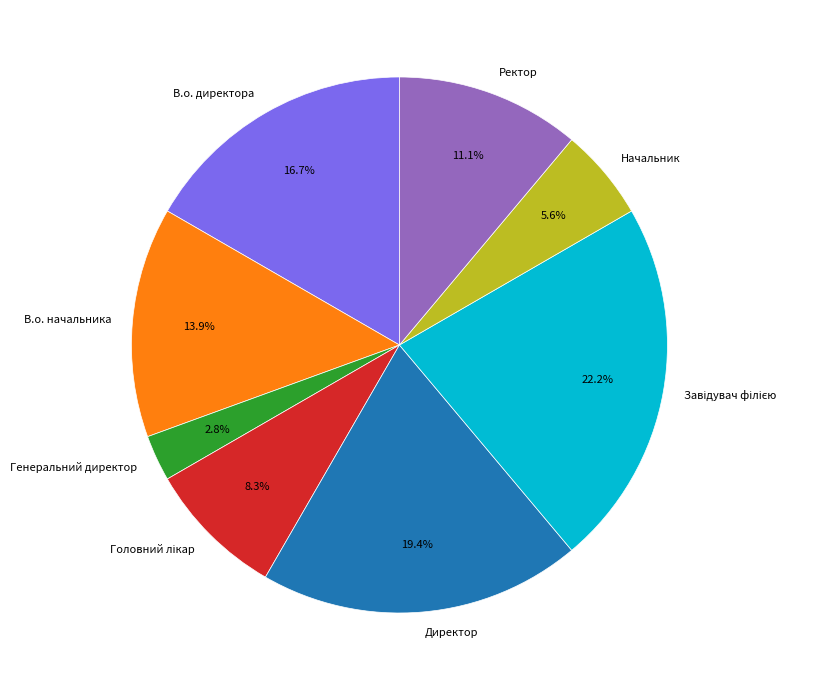

To the nearest percent, what is the average slice percentage?

12%